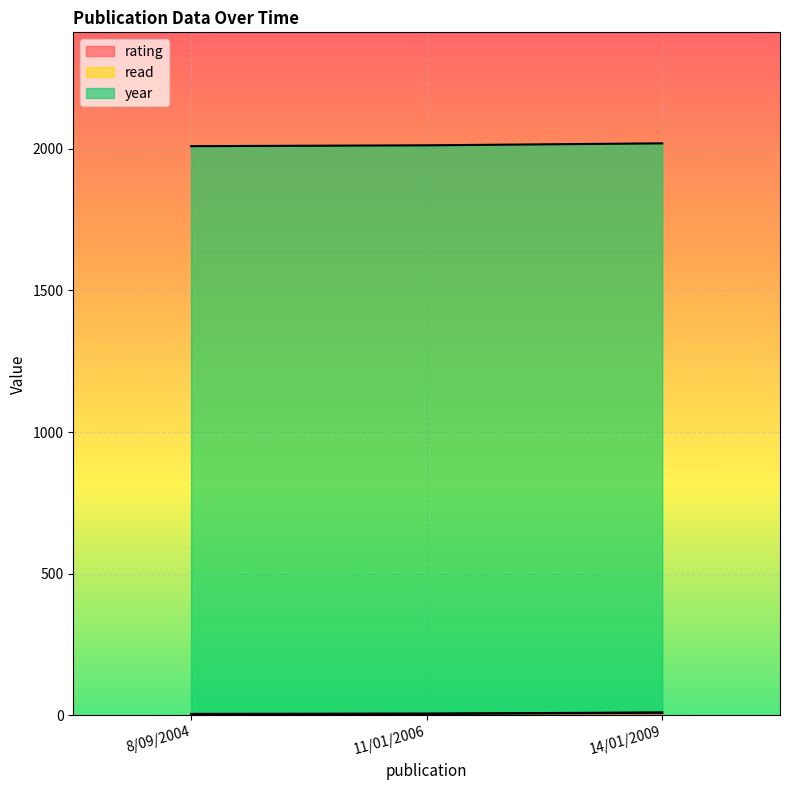

Between 8/09/2004 and 14/01/2009, which series saw the biggest shift?

year